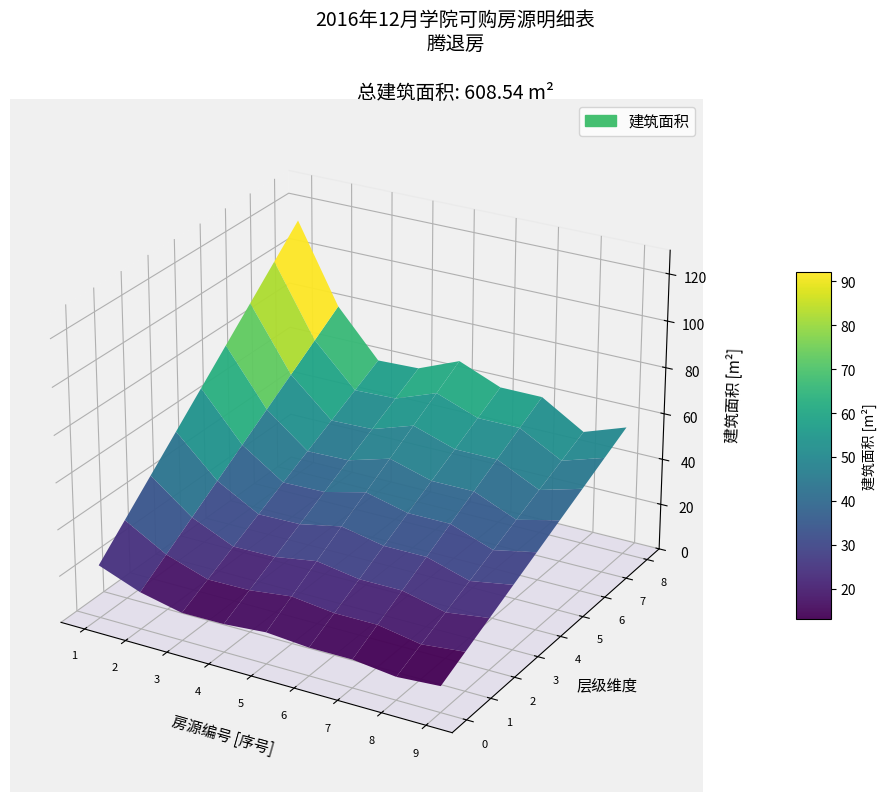

Reading left to right, transcribe all the data shown in this chart.

113.9	79.9	59.9	60.5	67.9	60.5	60.5	49.5	55.9